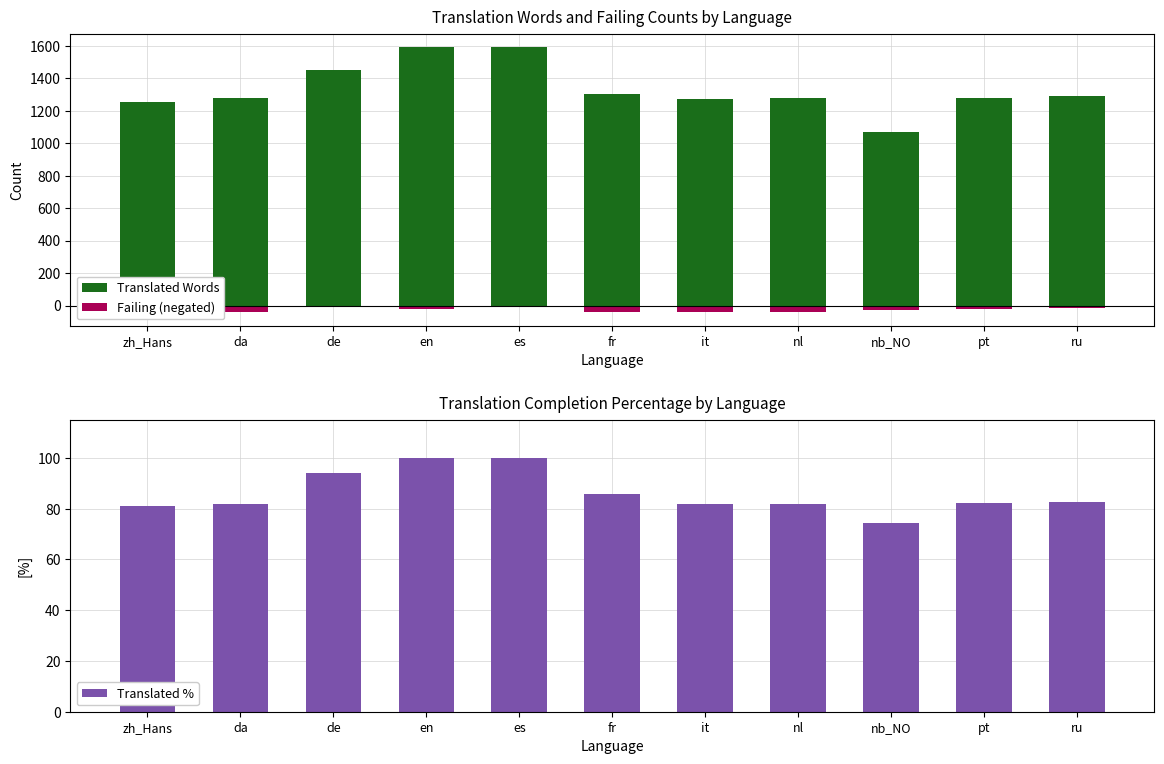

At which label does Translated Words first exceed 1279?

de